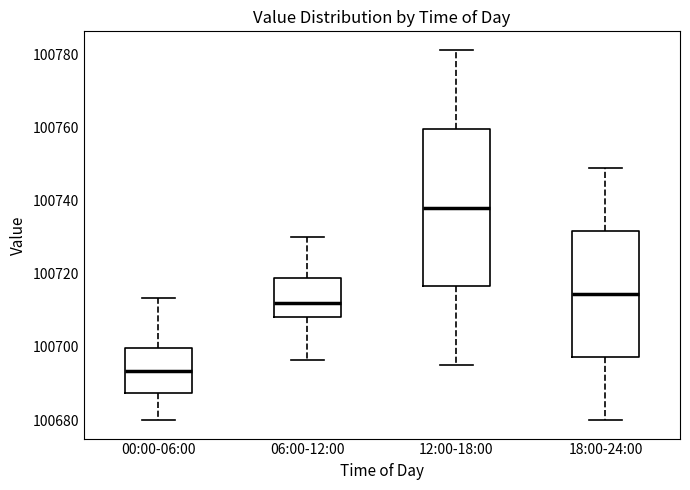

Where is the upper edge of the box for 00:00-06:00 on the y-axis? The values are not printed on the chart, so give them approximately, as read against the axis.

100700